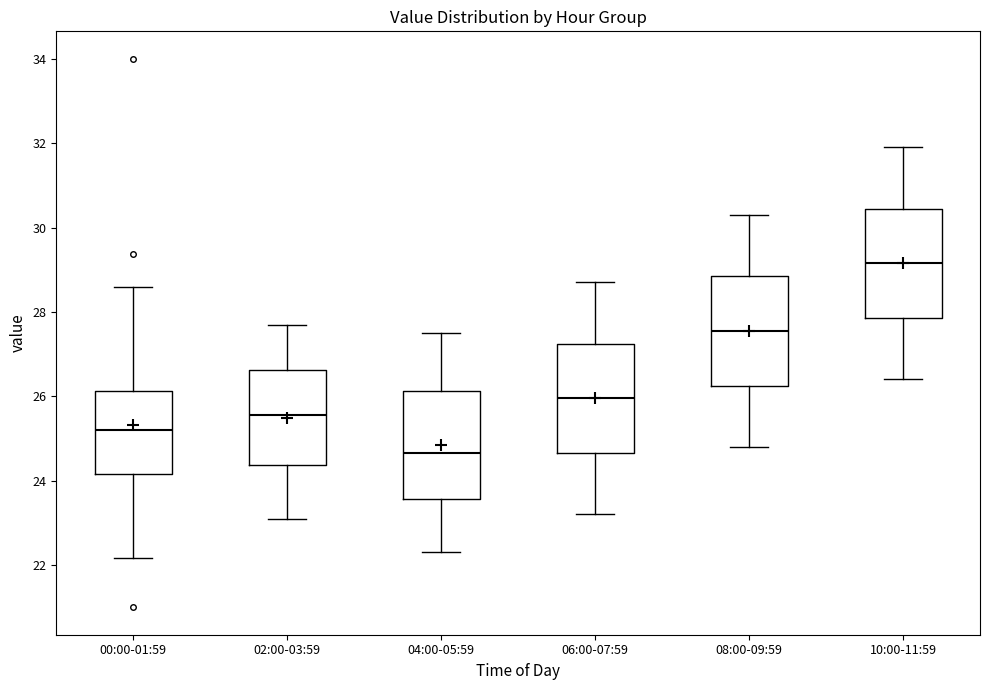

Where is the upper edge of the box for 10:00-11:59 on the y-axis? The values are not printed on the chart, so give them approximately, as read against the axis.

30.4